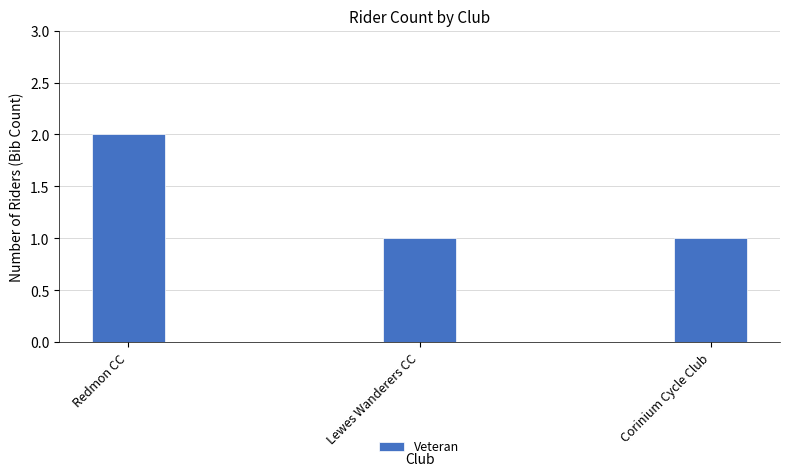

Reading left to right, transcribe all the data shown in this chart.

Redmon CC=2	Lewes Wanderers CC=1	Corinium Cycle Club=1